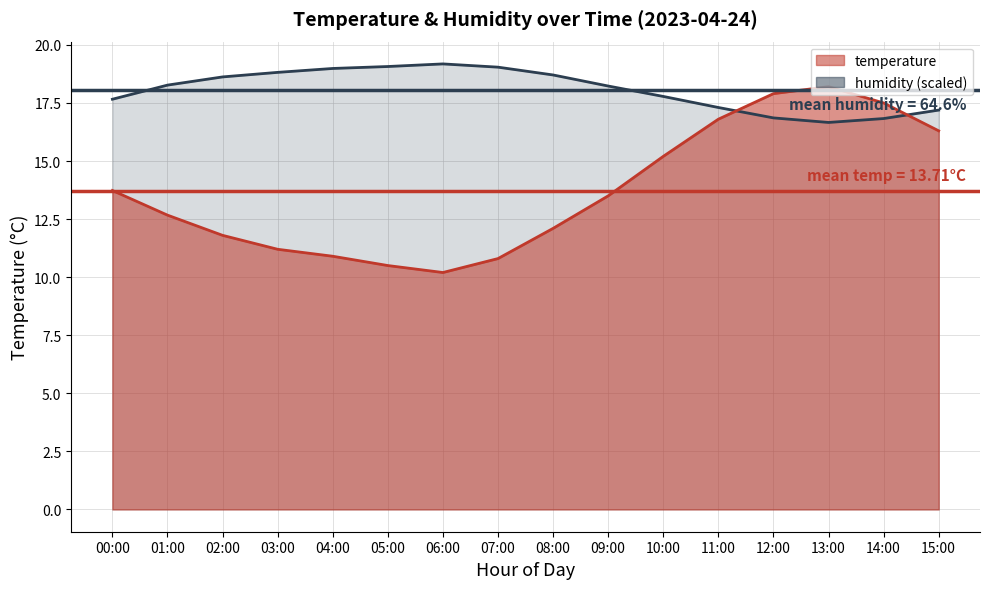

Reading left to right, extract all data points from this chart.

temperature: 00:00=13.7	01:00=12.7	02:00=11.8	03:00=11.2	04:00=10.9	05:00=10.5	06:00=10.2	07:00=10.8	08:00=12.1	09:00=13.5	10:00=15.2	11:00=16.8	12:00=17.9	13:00=18.2	14:00=17.5	15:00=16.3
humidity: 00:00=17.7	01:00=18.3	02:00=18.6	03:00=18.8	04:00=19.0	05:00=19.1	06:00=19.2	07:00=19.0	08:00=18.7	09:00=18.2	10:00=17.8	11:00=17.3	12:00=16.9	13:00=16.7	14:00=16.8	15:00=17.2